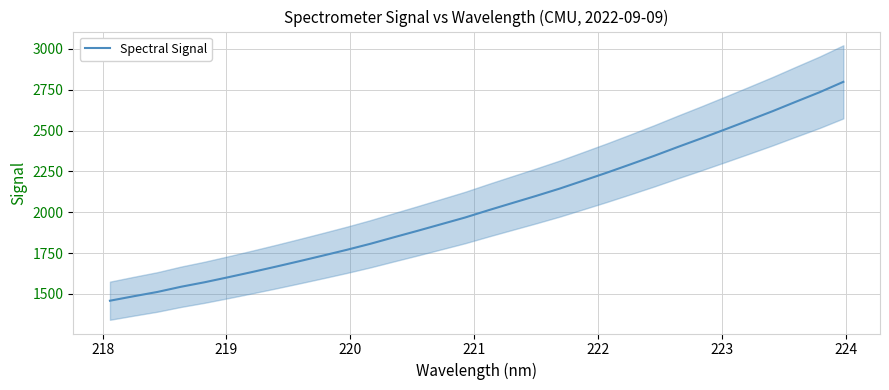

What is the maximum value for Spectral Signal?

2798.6